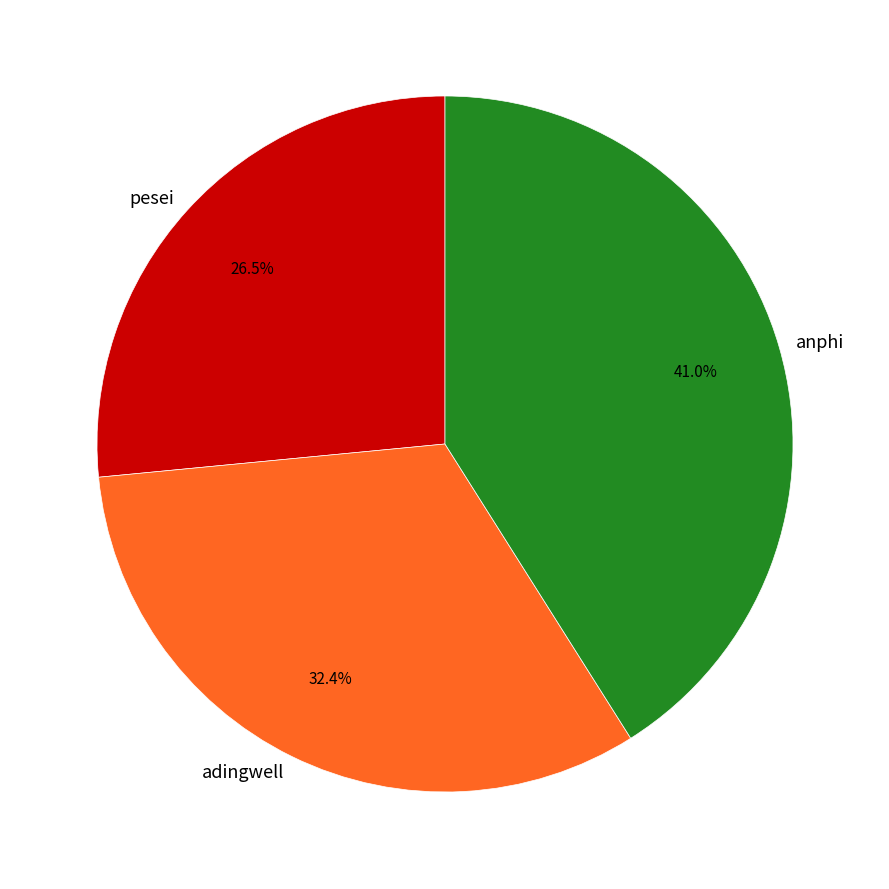

Is there a majority slice in this chart?

No